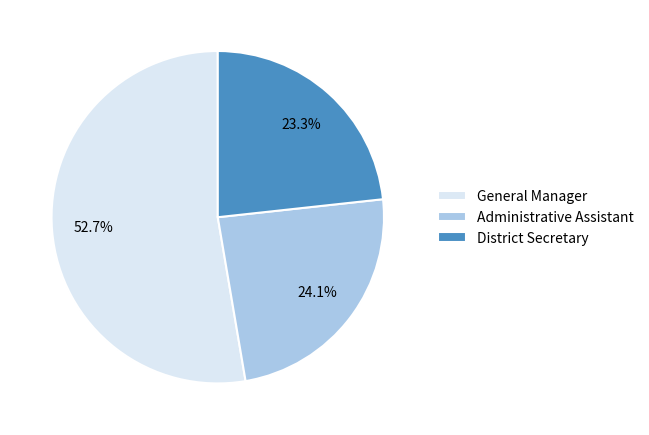

How many slices are in this pie chart?

3